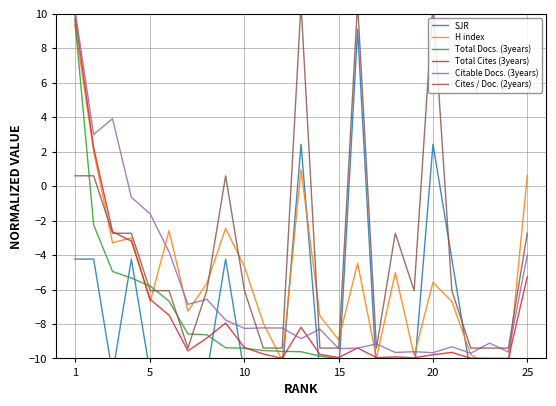

Count the number of categories in the chart.

25